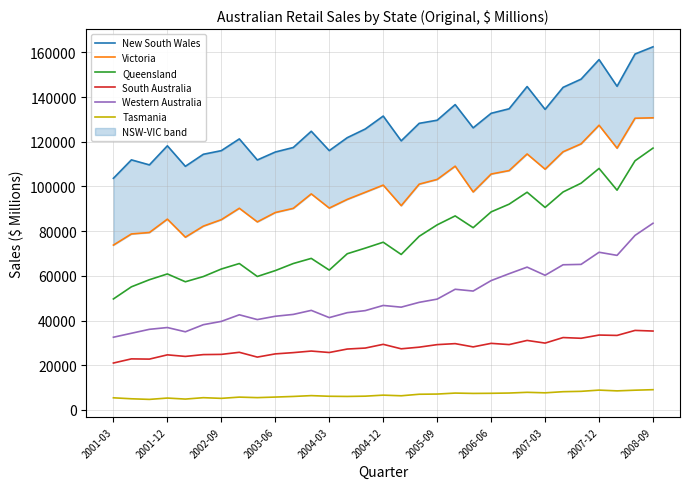

True or false: South Australia and Queensland cross at least once.

False